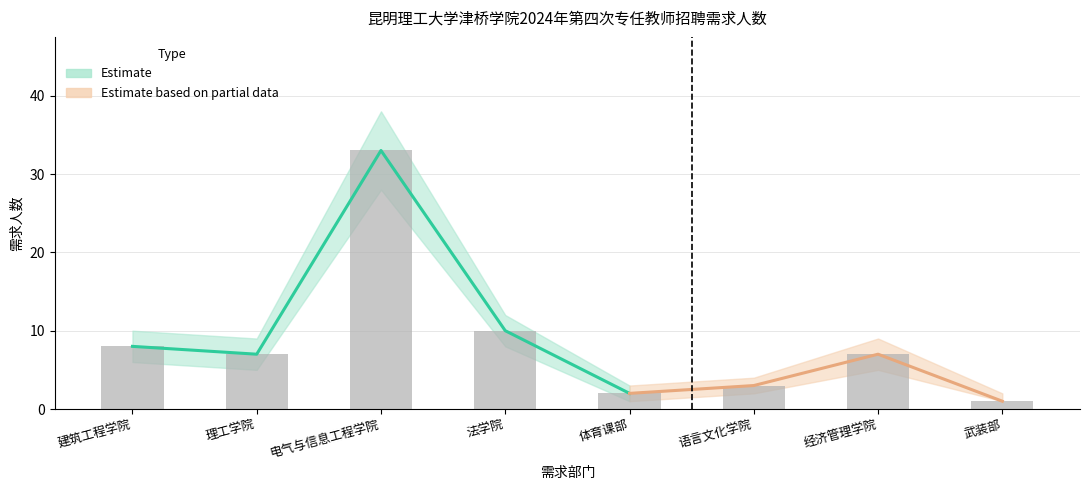

Are the bars horizontal?

No